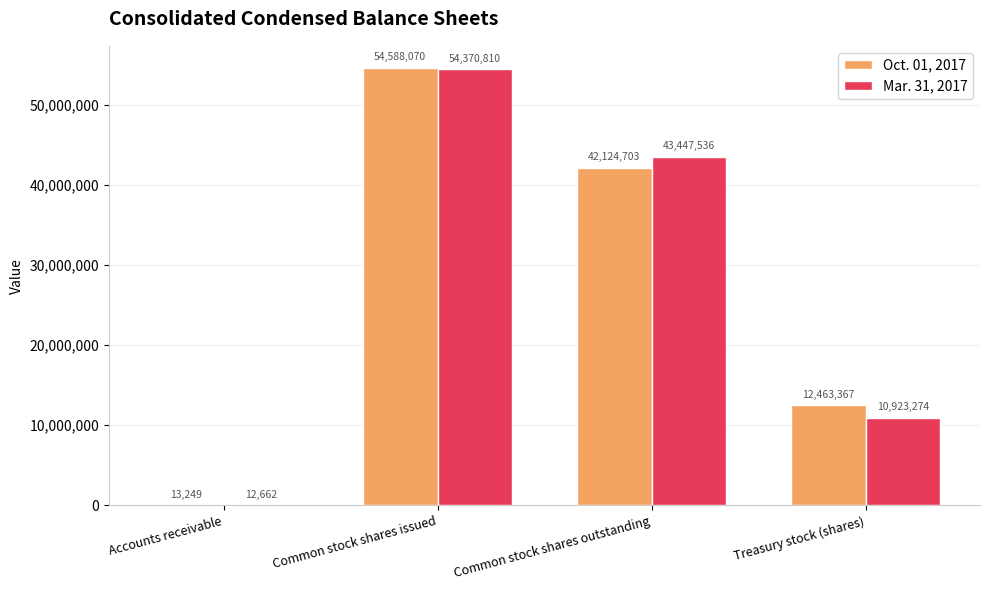

Which category has the highest value in the Oct. 01, 2017 series?

Common stock shares issued